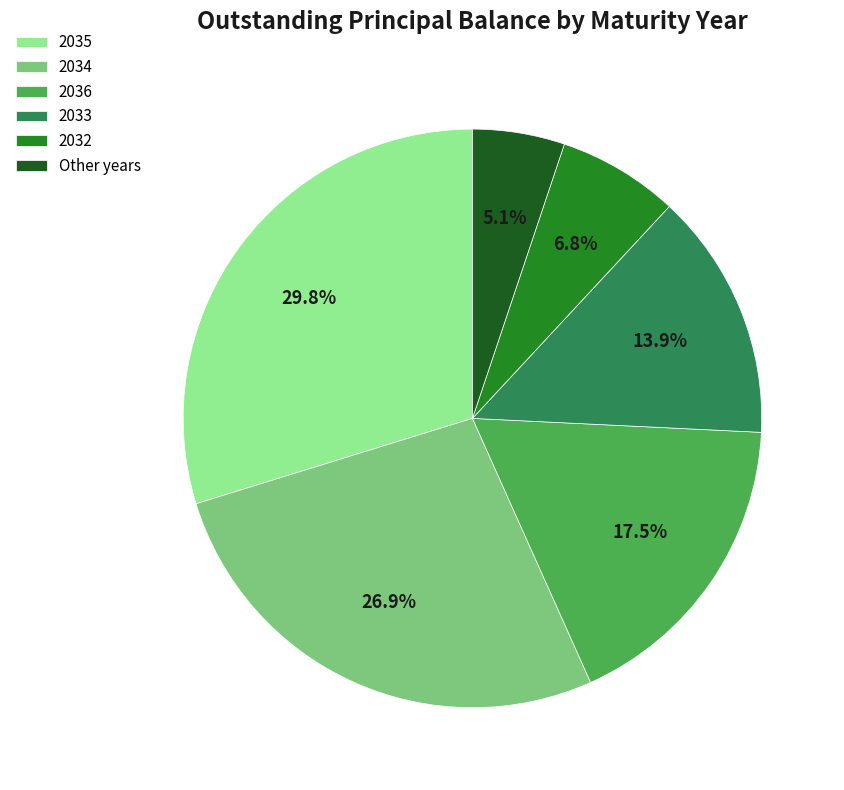

Count the number of slices in the pie.

6